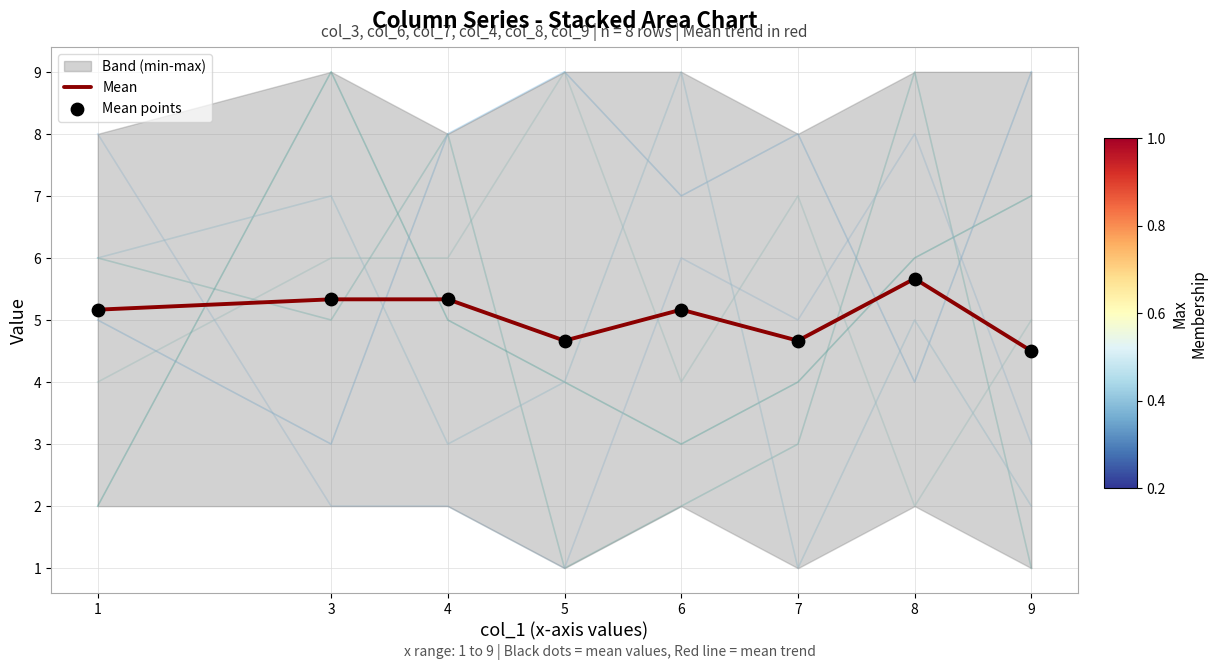

The value of Mean at 6 is 5.2. True or false?

True